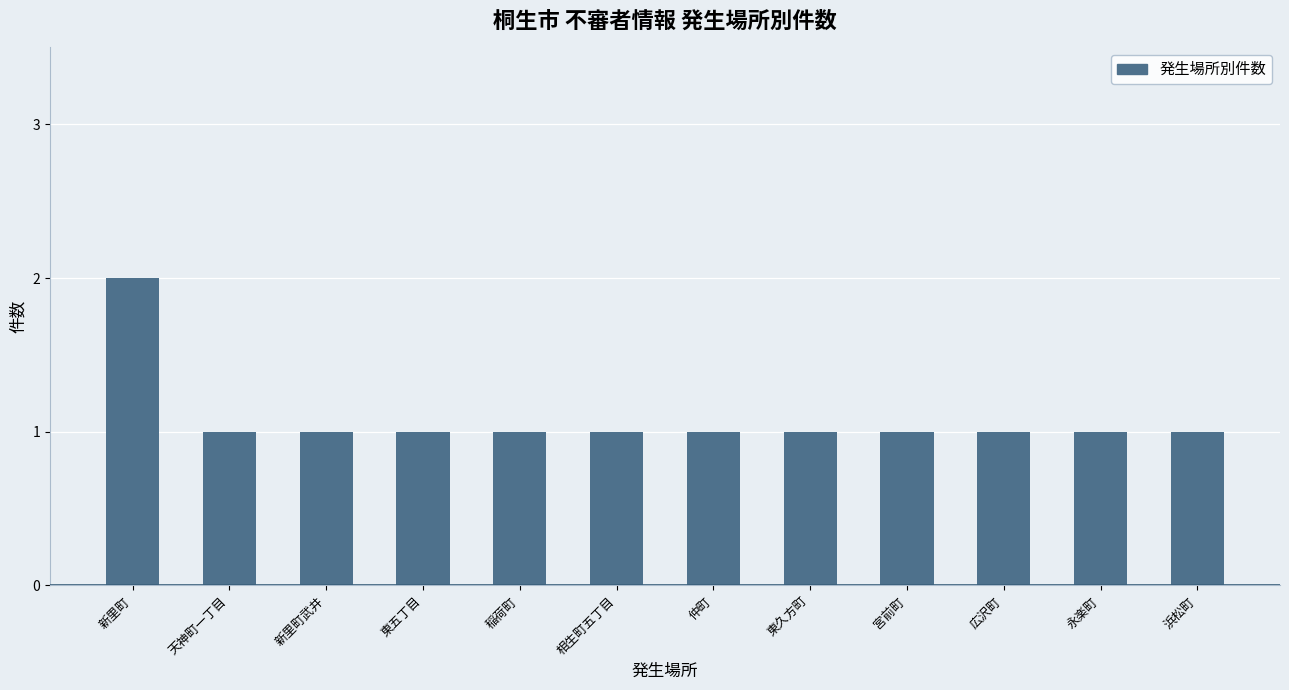

The value at 宮前町 is 0. True or false?

False